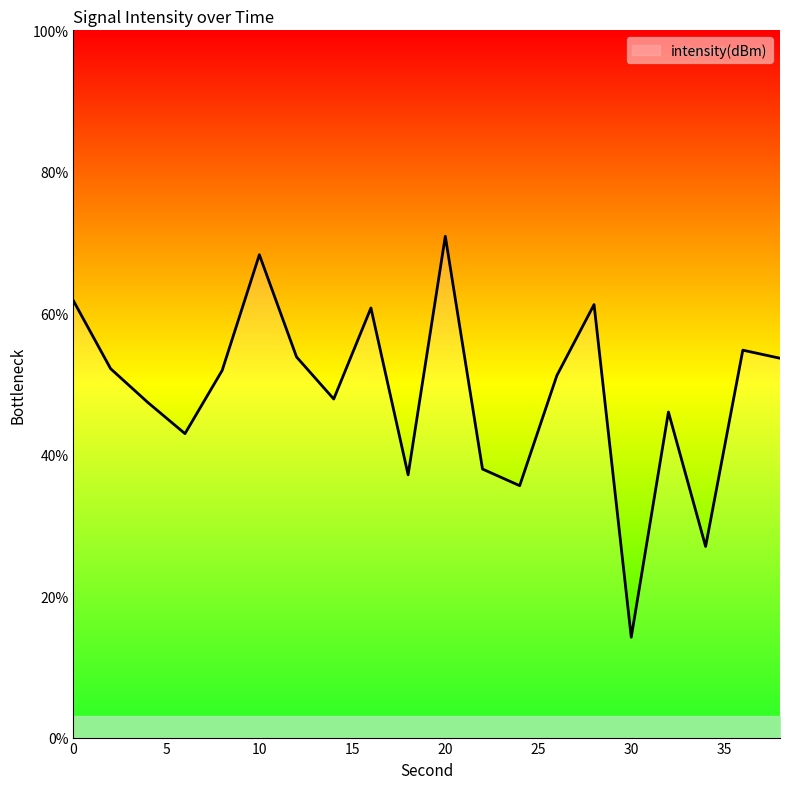

What is the greatest value displayed?

70.9